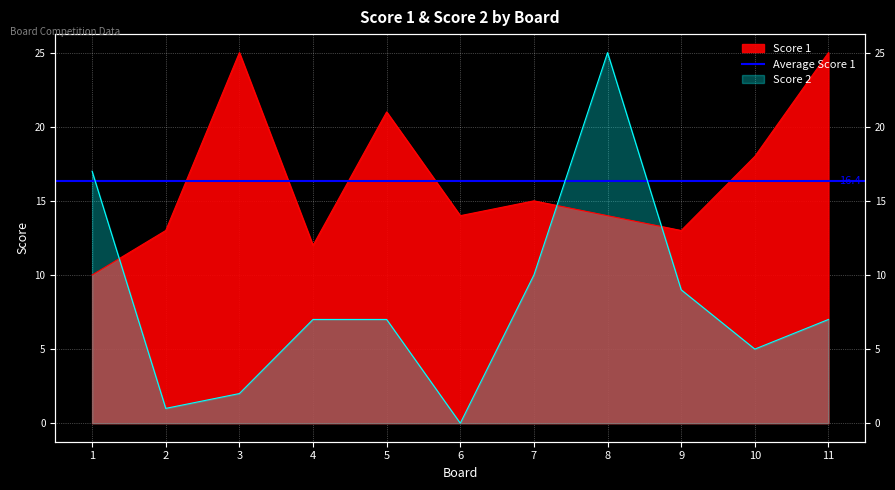

Is it true that Score 2 equals 12 at 4?

False